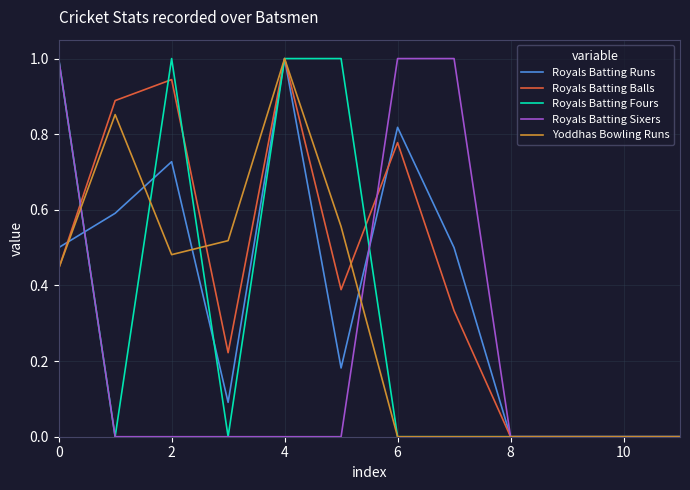

What is the maximum value for Royals Batting Runs?

1.0